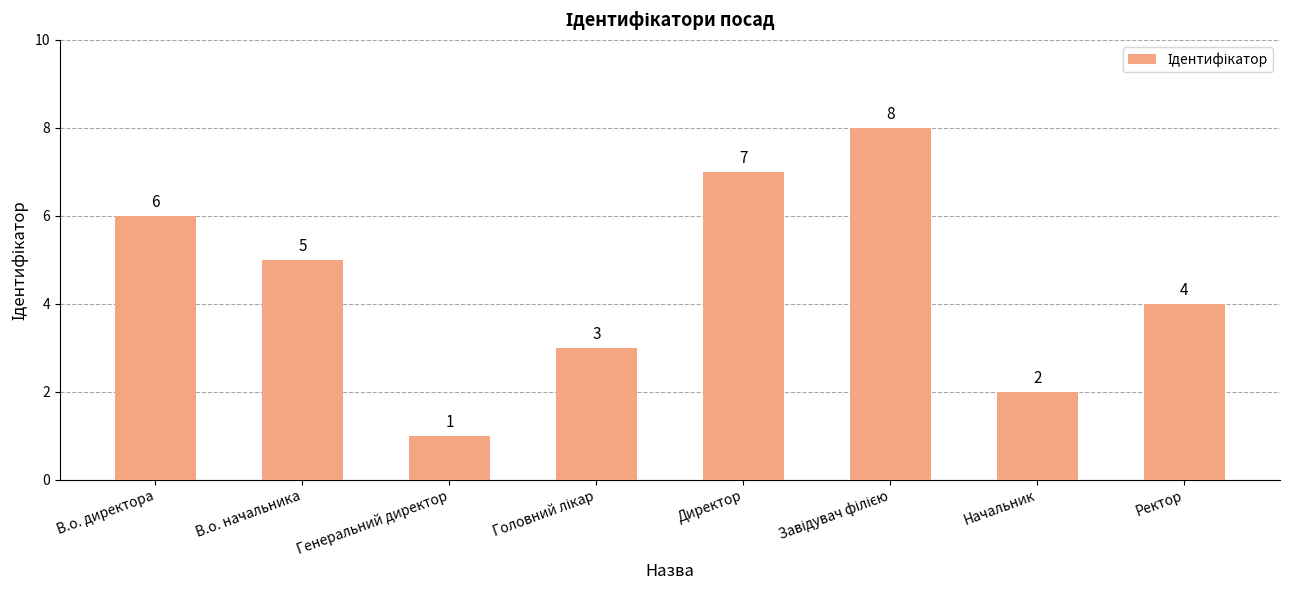

What is the label of the 3rd bar from the left?

Генеральний директор